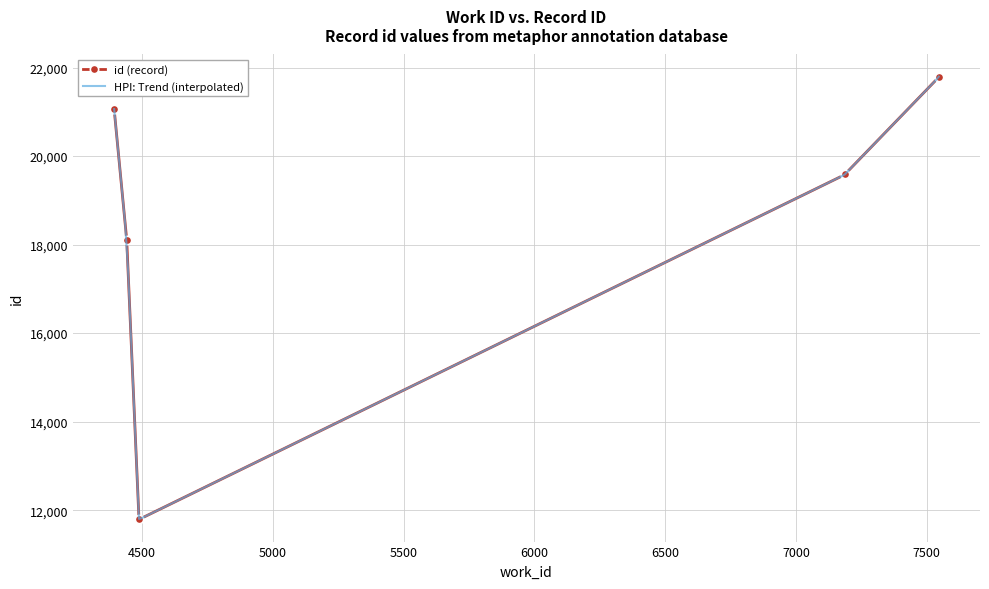

True or false: the data shows 18113 at 4441.

True